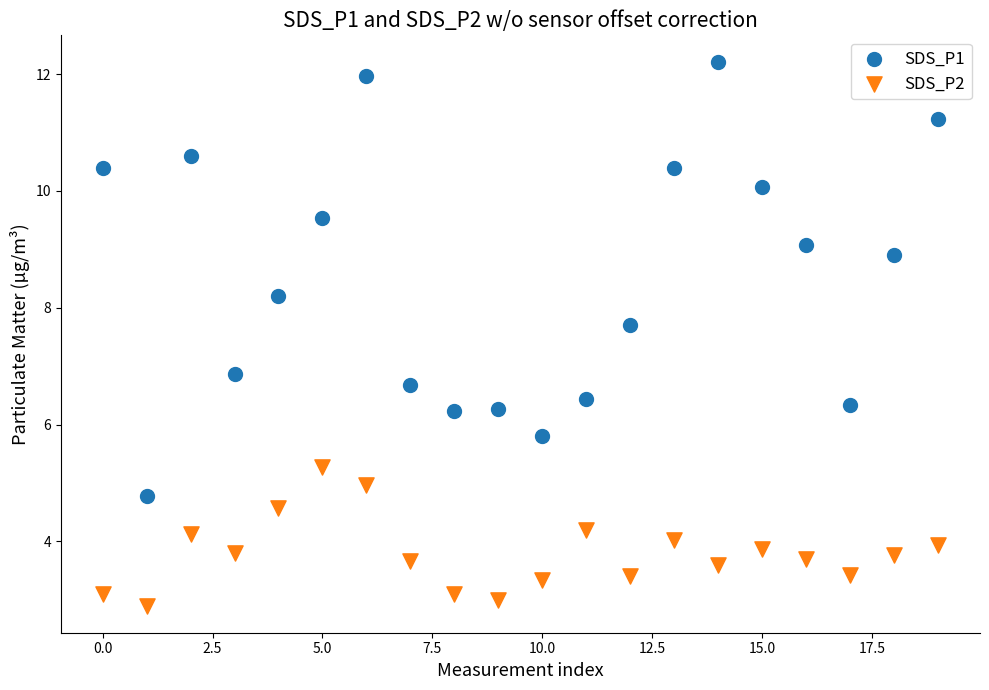

What are all the series names shown in the legend?

SDS_P1, SDS_P2